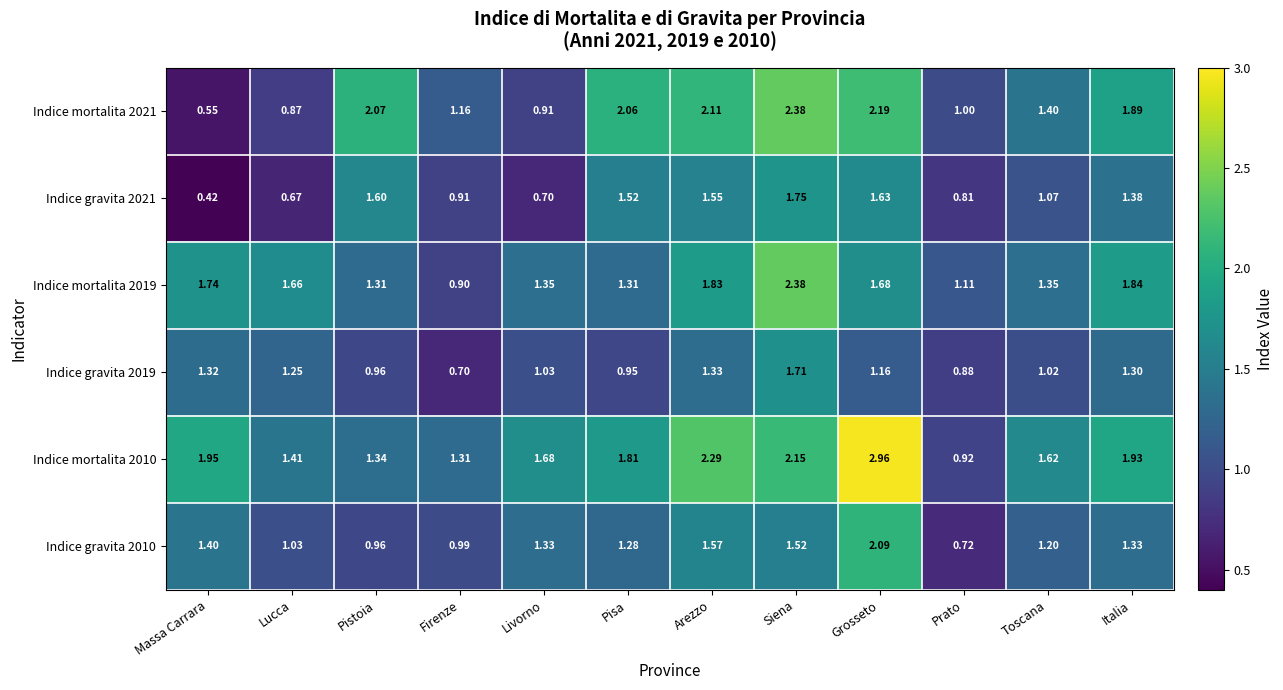

At which label does Indice mortalita 2019 first exceed 1?

Massa Carrara